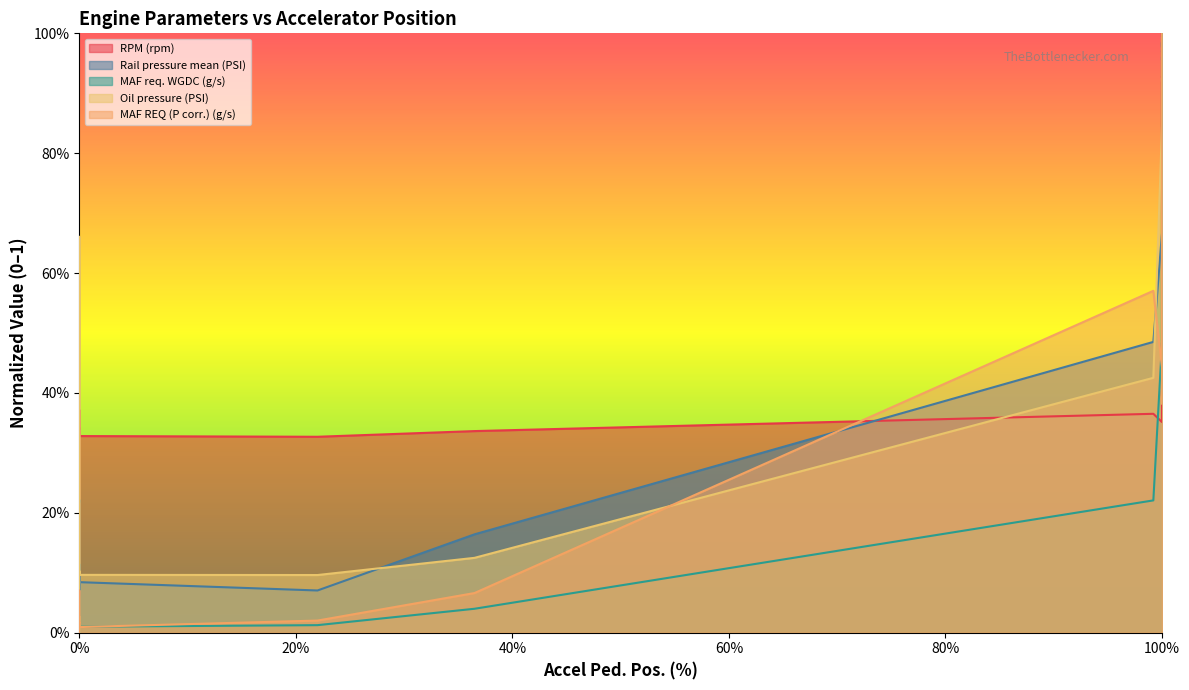

What is the maximum value for MAF REQ (P corr.) (g/s)?

1.0